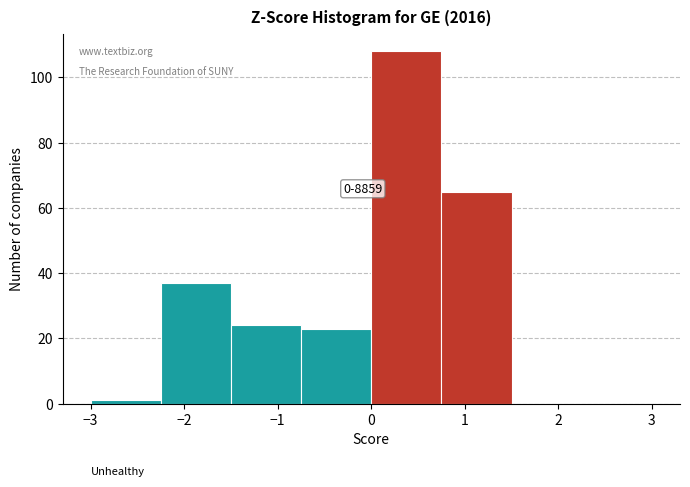

Which range on the x-axis has the tallest bar?

0.00 to 0.75